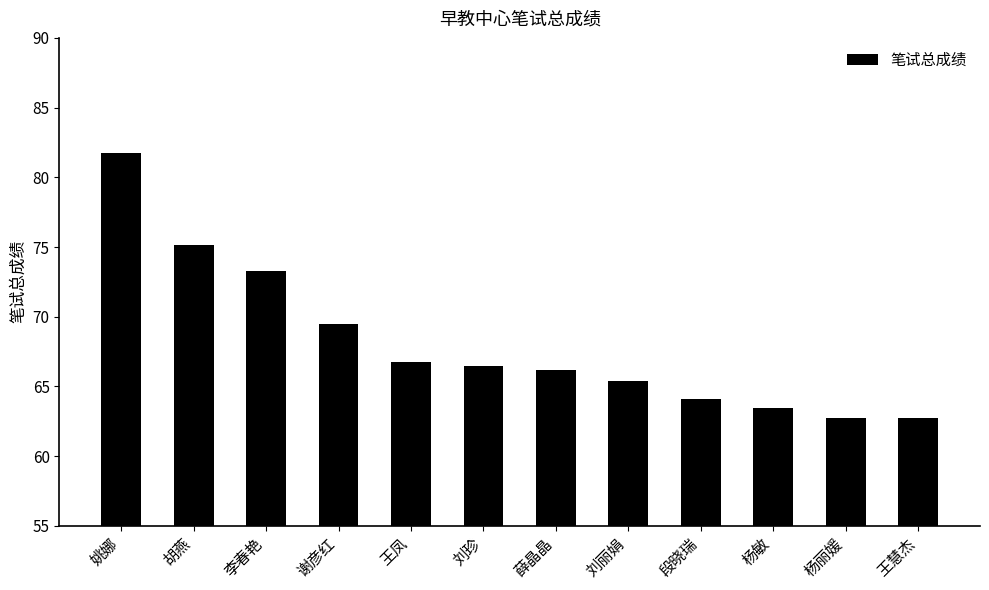

What is the difference between the maximum and second lowest values?

19.0